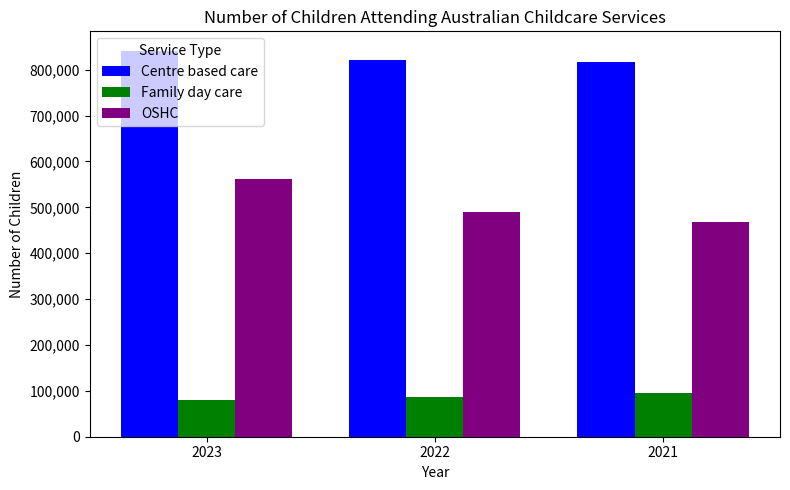

Reading left to right, list all the values displayed in this chart.

Centre based care: 841455	820390	816818
Family day care: 79675	85710	94473
OSHC: 562107	489378	466934